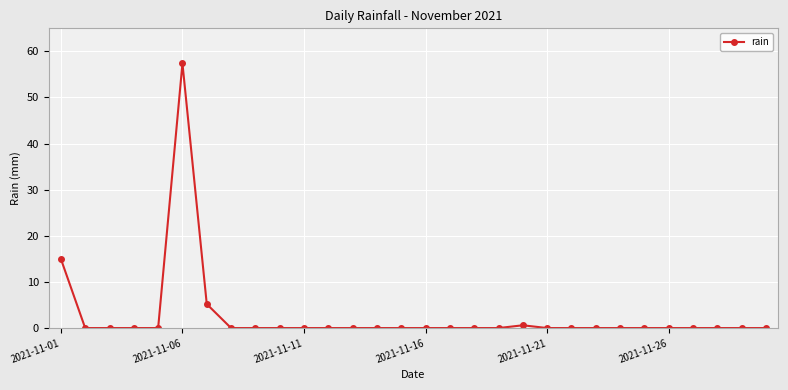

How many lines are shown in the chart?

1